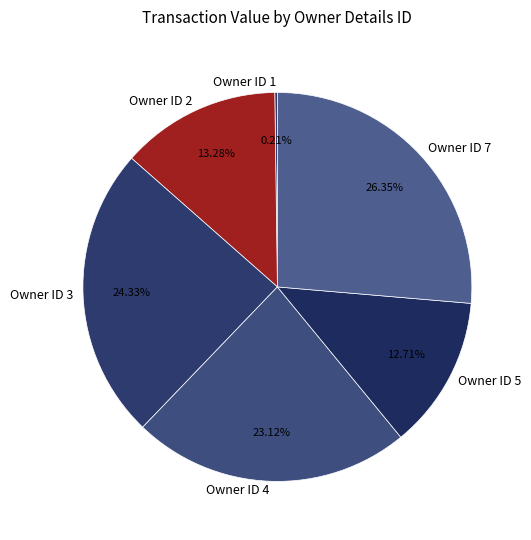

Does Owner ID 3 represent more than half of the total?

No